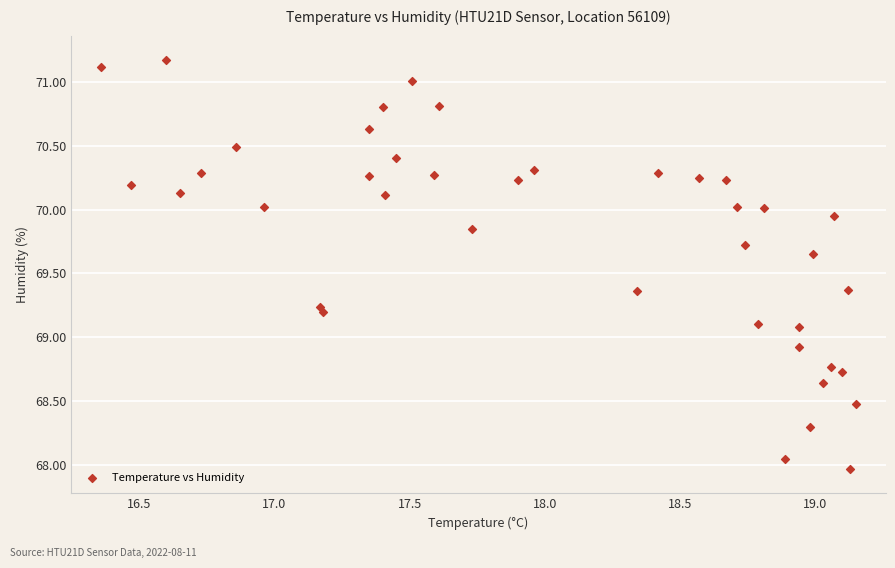

What is the range of X values (max minus min)?

2.8